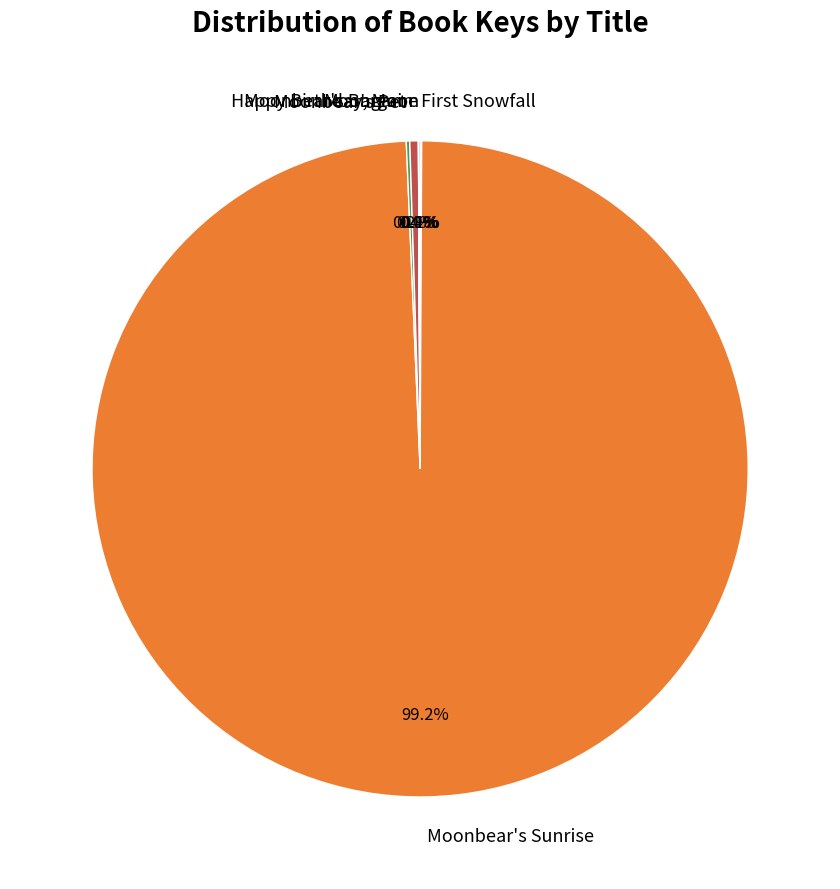

Which category accounts for the majority?

Moonbear's Sunrise